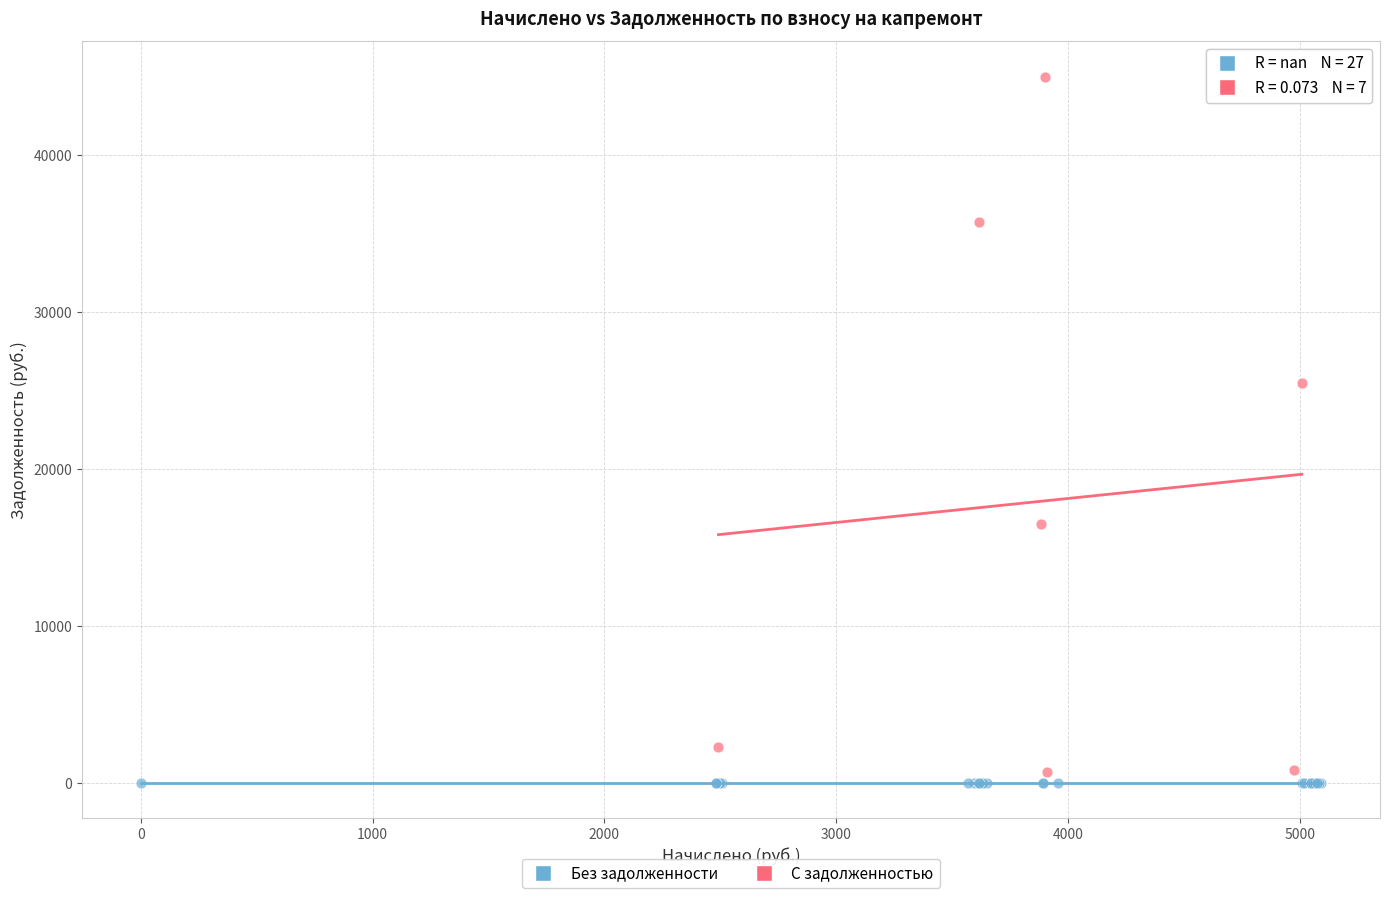

What are all the series names shown in the legend?

Без задолженности, С задолженностью